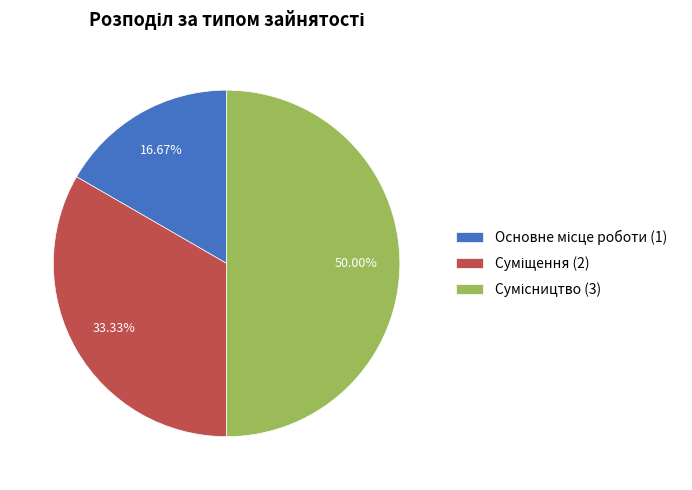

What is the ratio of the value at Суміщення to the value at Основне місце роботи?

2.0